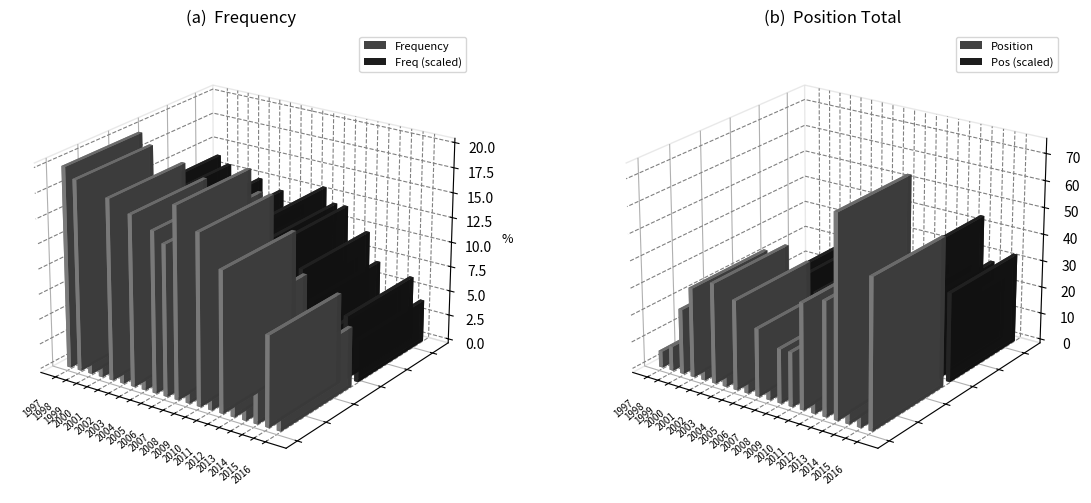

Between 2003 and 1997, which is larger?

1997